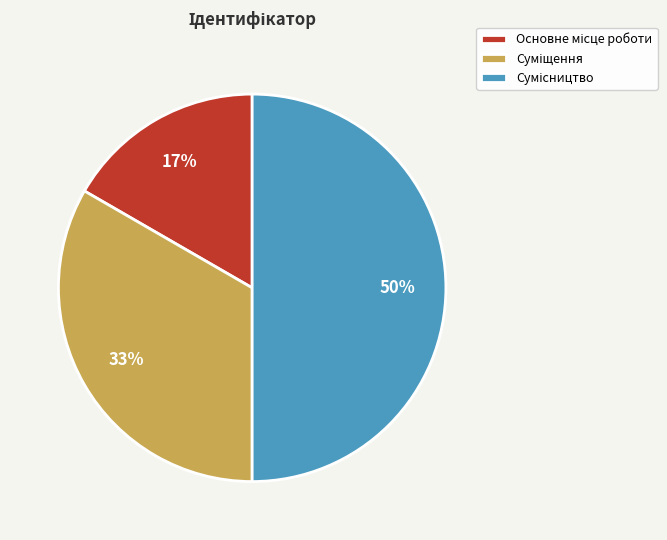

To the nearest percent, what is the difference between the largest and smallest slice percentages?

33%